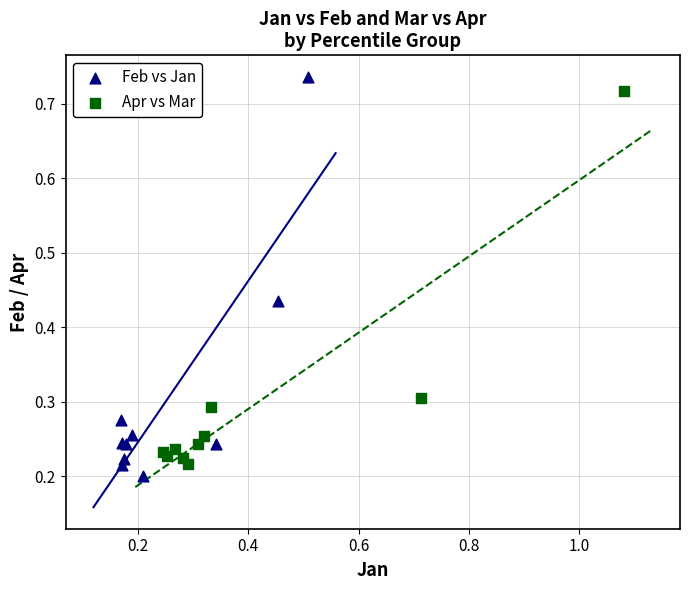

Which series reaches the maximum Y coordinate?

Feb vs Jan